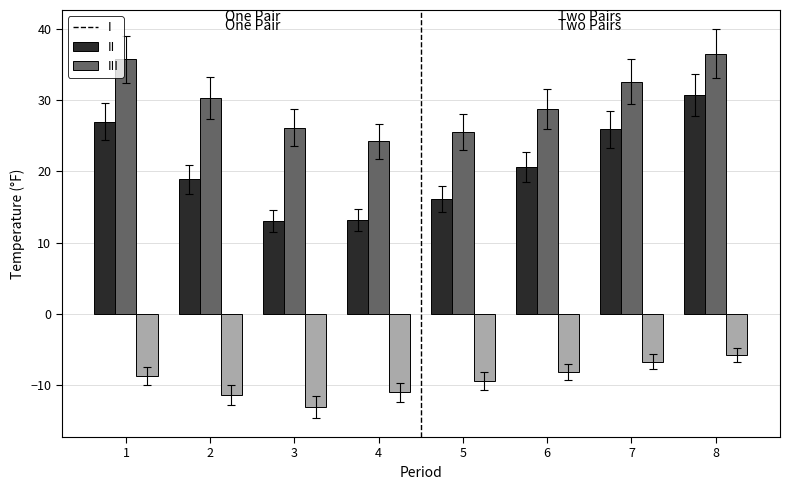

What is the spread (max minus min) of values at 4?

35.2